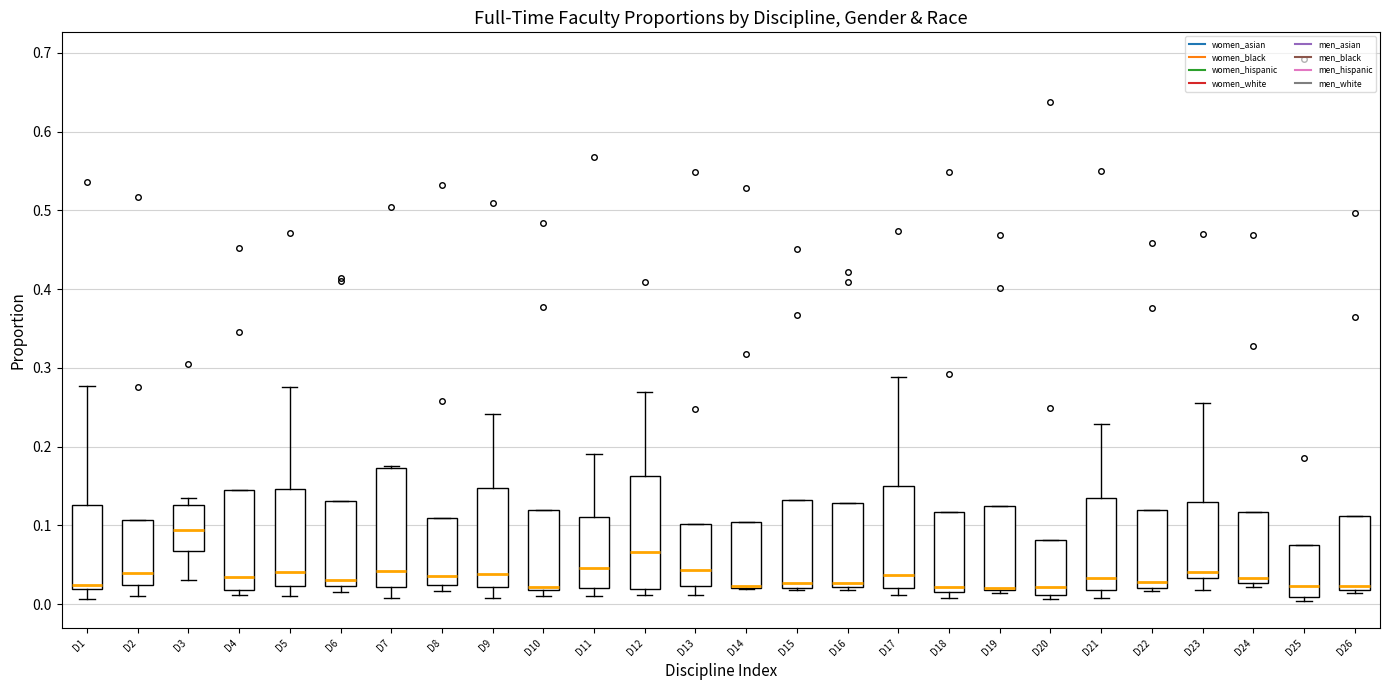

Reading left to right, read every box against the y-axis: the position of its median line, the range the box covers, and the ends of its whiskers. The values are not printed on the chart, so give them approximately, as read against the axis.

D1: median 0.02 (just above the box's lower edge), box 0.02 to 0.13, whiskers 0.01 to 0.28
D2: median 0.04, box 0.02 to 0.11, whiskers 0.01 to 0.11
D3: median 0.09, box 0.07 to 0.13, whiskers 0.03 to 0.14
D4: median 0.03, box 0.02 to 0.14, whiskers 0.01 to 0.14
D5: median 0.04, box 0.02 to 0.15, whiskers 0.01 to 0.28
D6: median 0.03, box 0.02 to 0.13, whiskers 0.02 (just below the box's lower edge) to 0.13
D7: median 0.04, box 0.02 to 0.17, whiskers 0.01 to 0.18
D8: median 0.04, box 0.02 to 0.11, whiskers 0.02 (just below the box's lower edge) to 0.11
D9: median 0.04, box 0.02 to 0.15, whiskers 0.01 to 0.24
D10: median 0.02 (just above the box's lower edge), box 0.02 to 0.12, whiskers 0.01 to 0.12
D11: median 0.05, box 0.02 to 0.11, whiskers 0.01 to 0.19
D12: median 0.07, box 0.02 to 0.16, whiskers 0.01 to 0.27
D13: median 0.04, box 0.02 to 0.10, whiskers 0.01 to 0.10
D14: median 0.02 (drawn on the box's lower edge), box 0.02 to 0.10, whiskers 0.02 to 0.10
D15: median 0.03, box 0.02 to 0.13, whiskers 0.02 to 0.13
D16: median 0.03, box 0.02 to 0.13, whiskers 0.02 (just below the box's lower edge) to 0.13
D17: median 0.04, box 0.02 to 0.15, whiskers 0.01 to 0.29
D18: median 0.02 (just above the box's lower edge), box 0.02 to 0.12, whiskers 0.01 to 0.12
D19: median 0.02 (drawn on the box's lower edge), box 0.02 to 0.12, whiskers 0.01 to 0.12
D20: median 0.02, box 0.01 to 0.08, whiskers 0.01 (just below the box's lower edge) to 0.08
D21: median 0.03, box 0.02 to 0.14, whiskers 0.01 to 0.23
D22: median 0.03, box 0.02 to 0.12, whiskers 0.02 (just below the box's lower edge) to 0.12
D23: median 0.04, box 0.03 to 0.13, whiskers 0.02 to 0.26
D24: median 0.03 (just above the box's lower edge), box 0.03 to 0.12, whiskers 0.02 to 0.12
D25: median 0.02, box 0.01 to 0.07, whiskers 0.00 to 0.07
D26: median 0.02 (just above the box's lower edge), box 0.02 to 0.11, whiskers 0.01 to 0.11